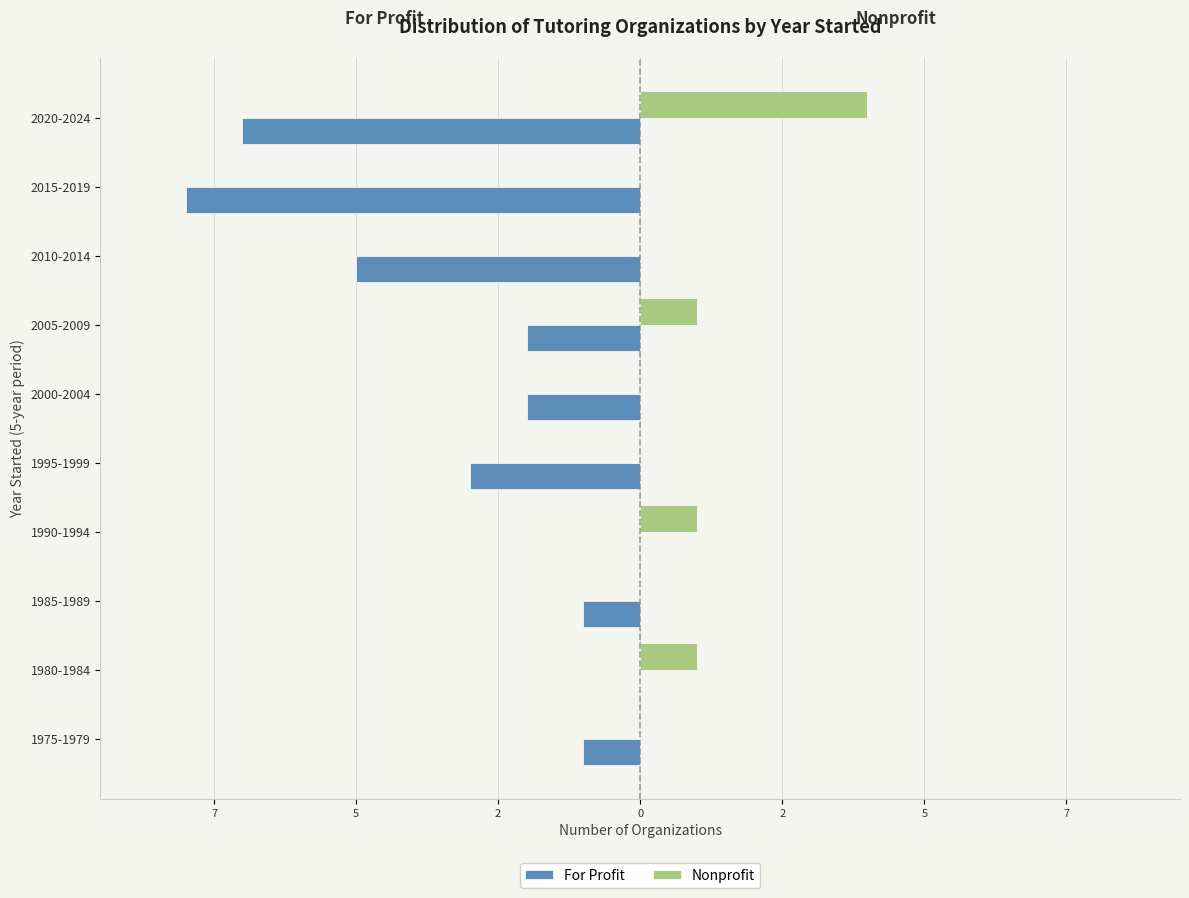

What is the smallest value displayed?

-8